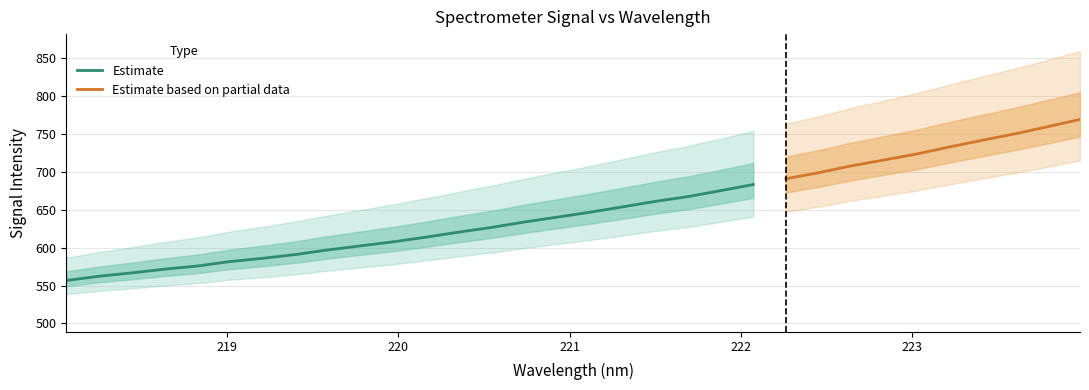

Which has a higher value, 8 or 1?

8